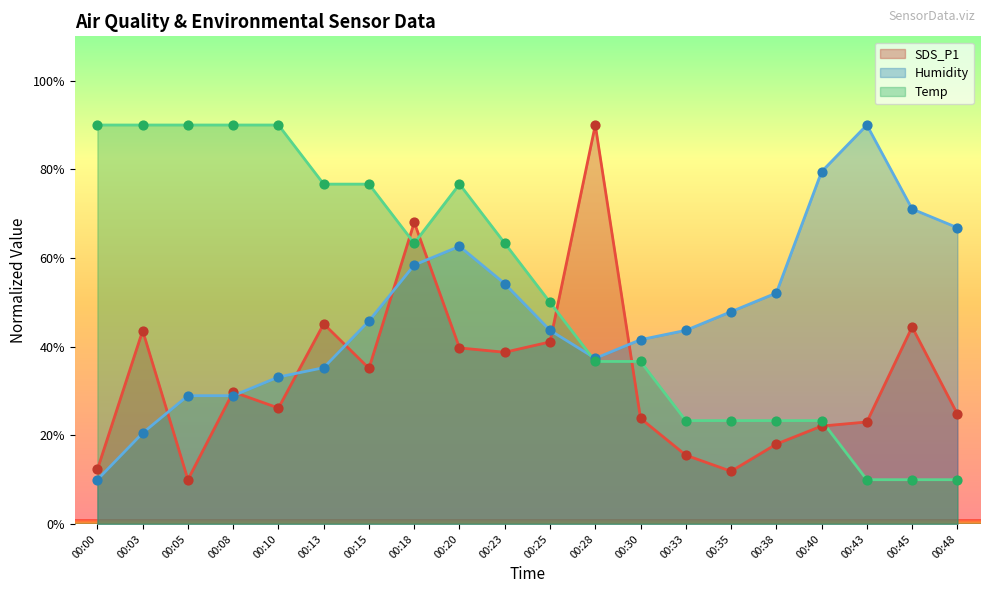

At how many categories does at least one series exceed 20?

20